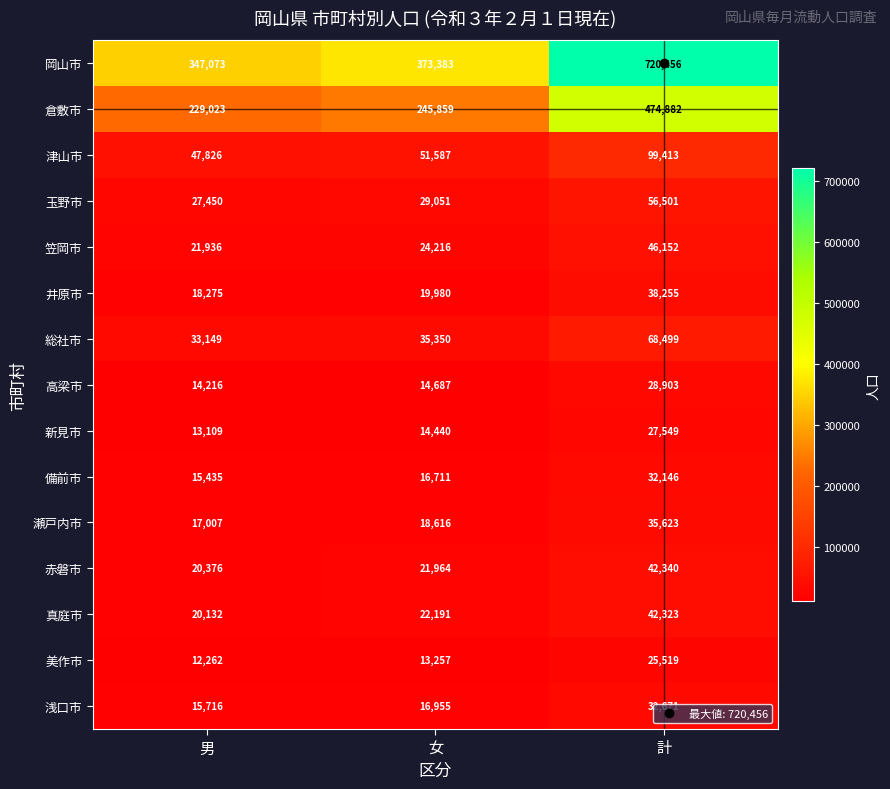

Which category has the highest value across all series?

計